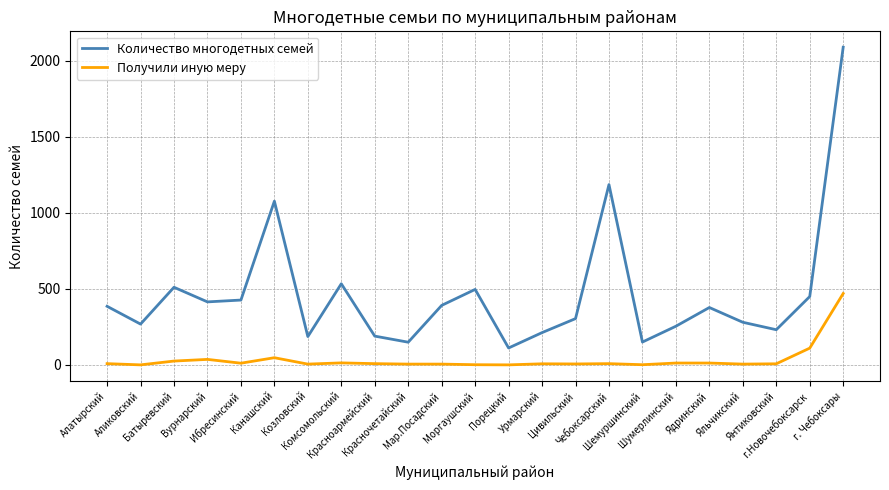

Read the Количество многодетных семей value at г.Новочебоксарск.

449